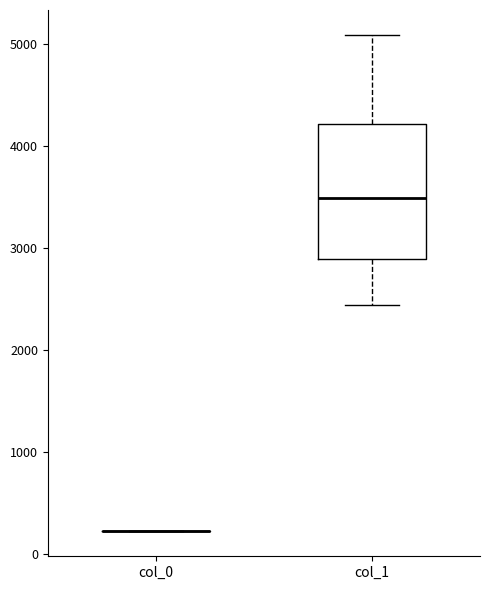

Reading left to right, read every box against the y-axis: the position of its median line, the range the box covers, and the ends of its whiskers. The values are not printed on the chart, so give them approximately, as read against the axis.

col_0: box collapsed to a line at 200, whiskers 200 to 200
col_1: median 3500, box 2900 to 4200, whiskers 2400 to 5100